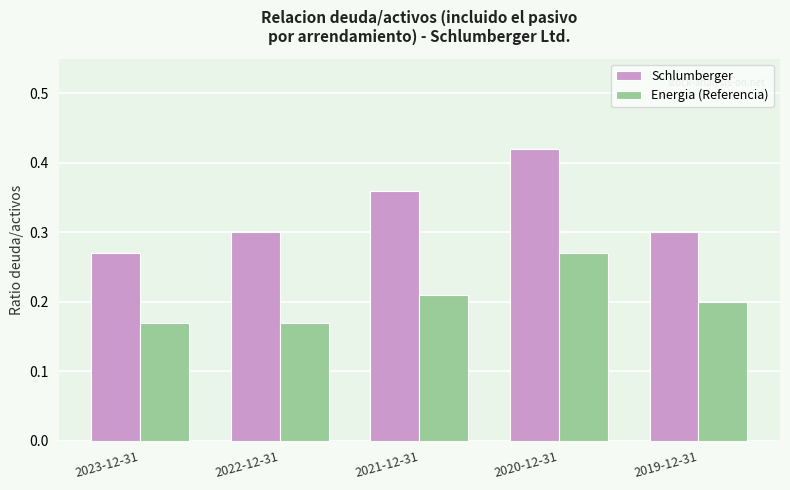

The value of Energia (Referencia) at 2019-12-31 is 0.1. True or false?

False